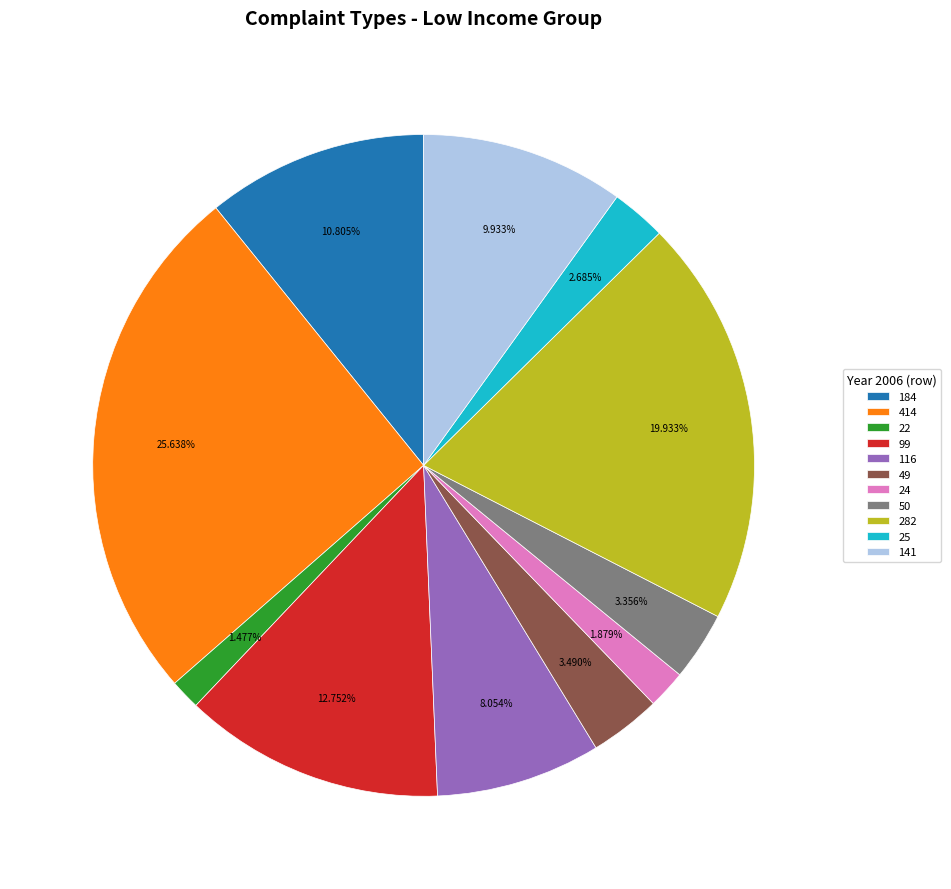

To the nearest percent, what portion does 25 represent?

3%